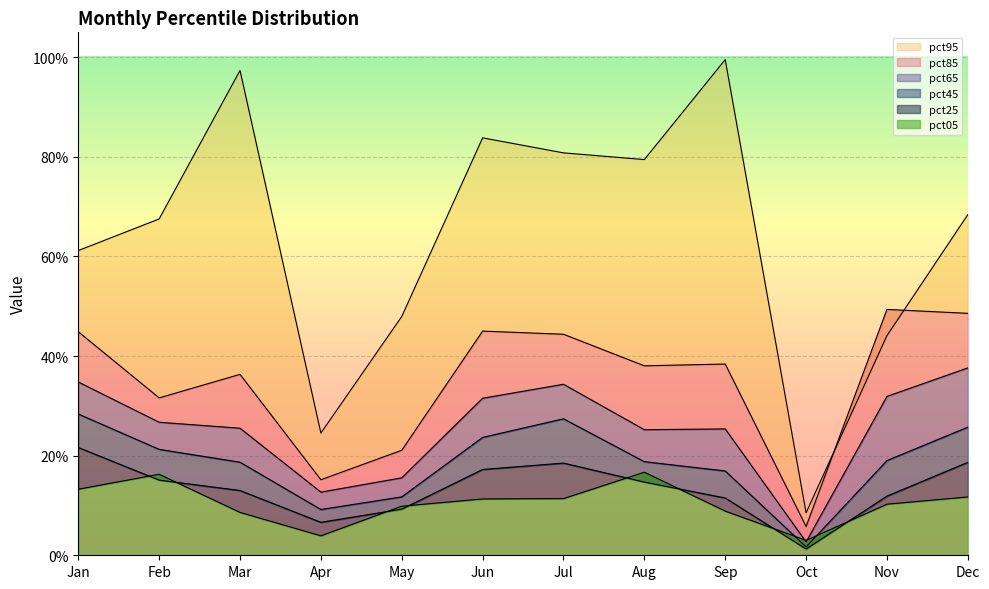

Which category has the lowest value in the pct65 series?

Oct